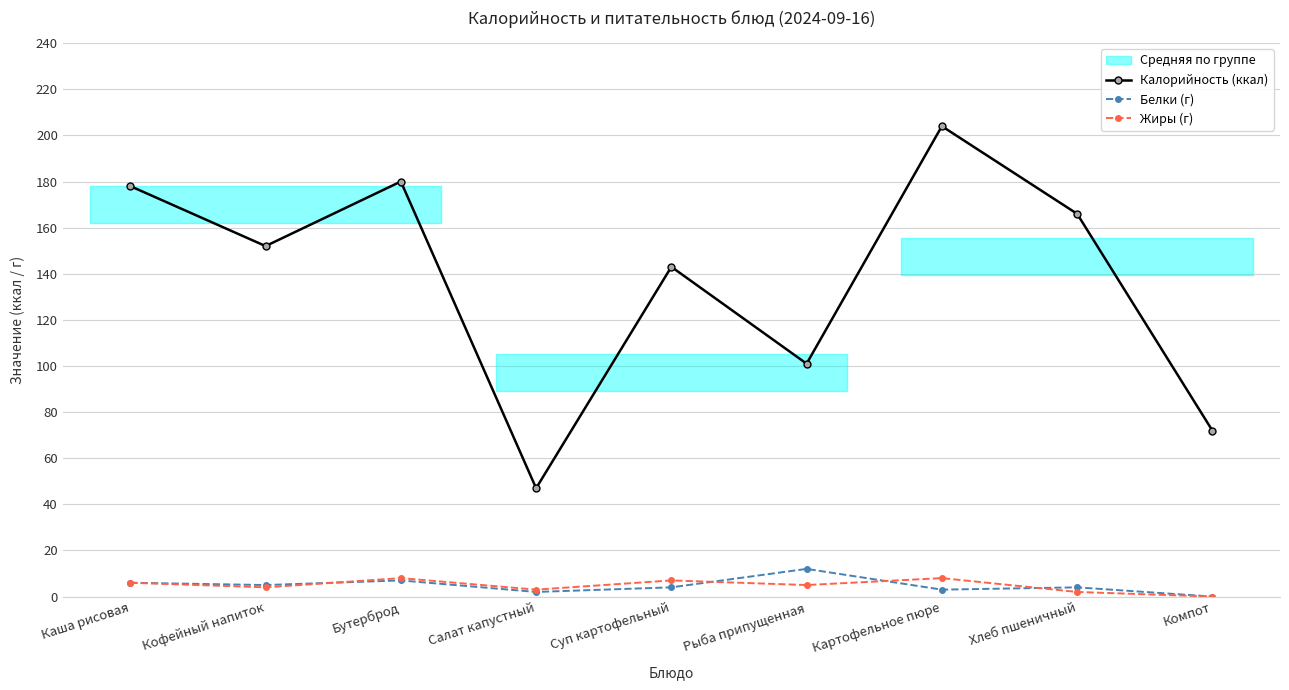

What is the difference between the highest and lowest values at Каша рисовая?

172